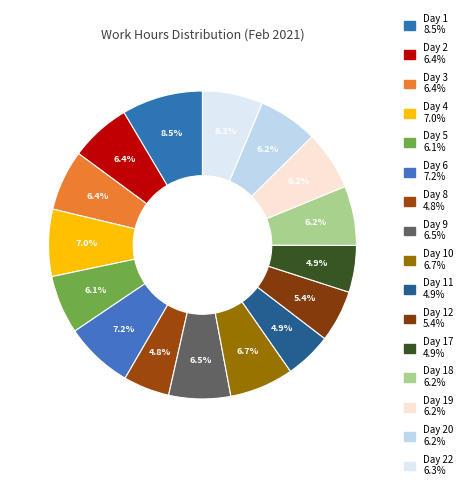

How many segments does this pie chart have?

16